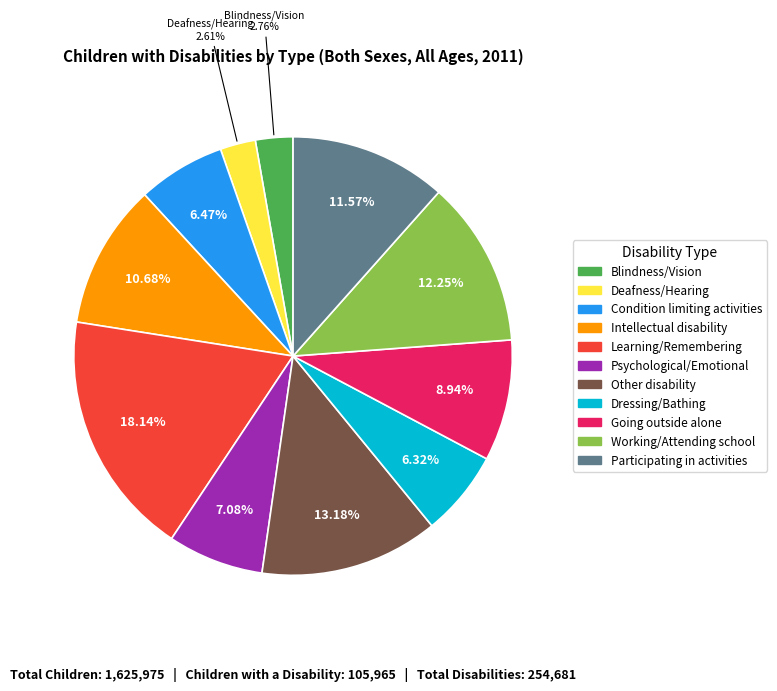

Combined, do Psychological/Emotional and Dressing/Bathing account for over 50%?

No